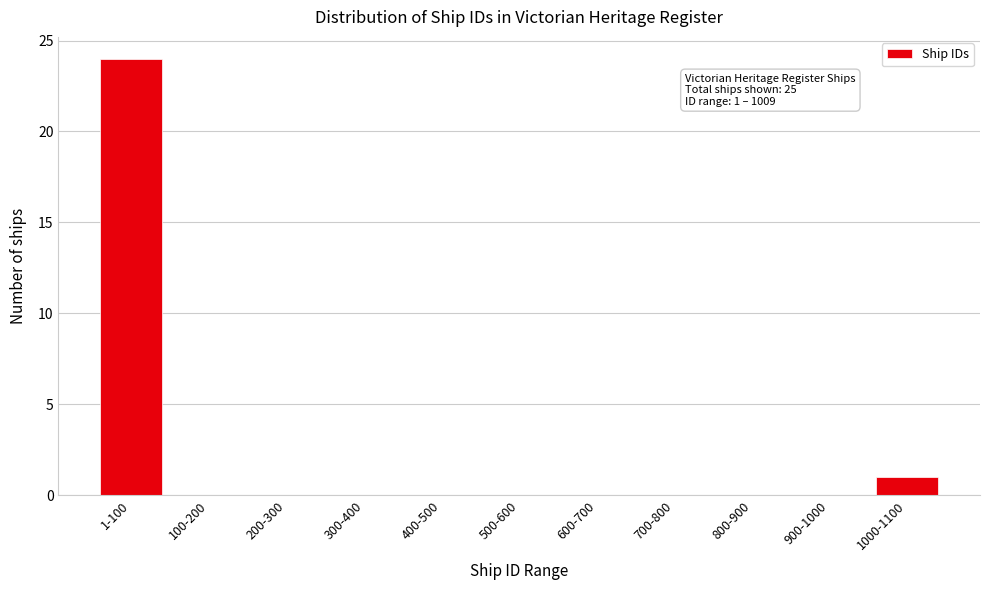

Reading left to right, list all the values displayed in this chart.

1-100=24	100-200=0	200-300=0	300-400=0	400-500=0	500-600=0	600-700=0	700-800=0	800-900=0	900-1000=0	1000-1100=1